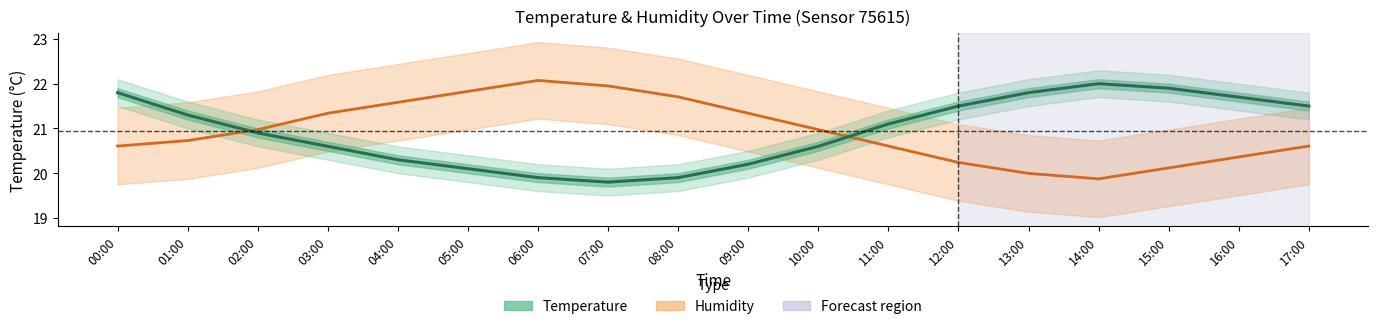

At which category does the chart reach its peak across all series?

06:00